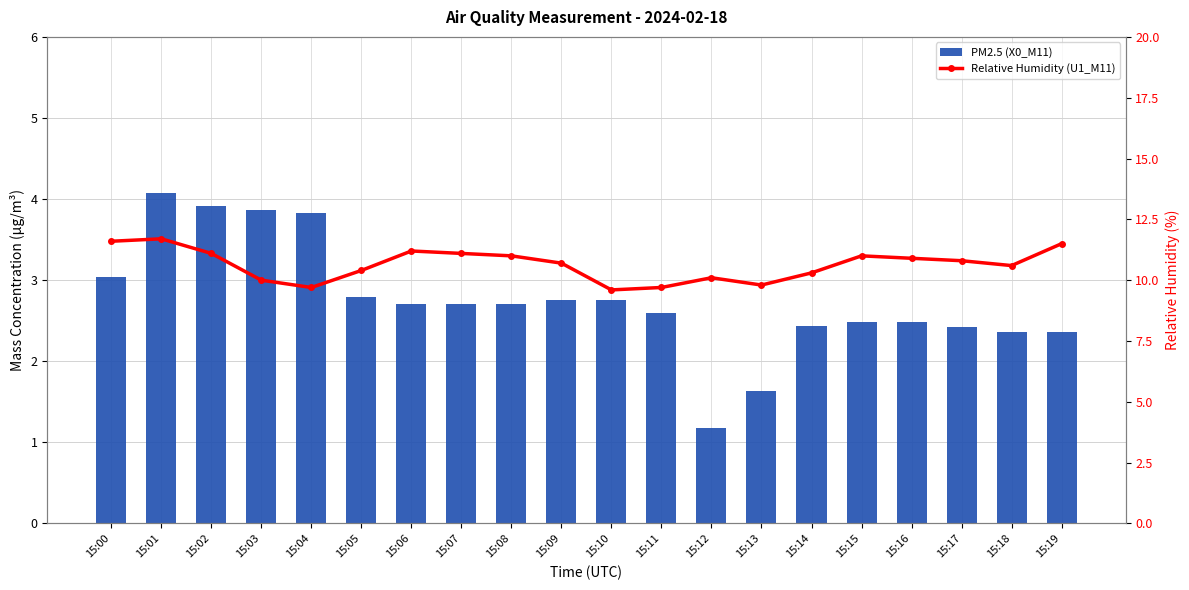

What is the sum of the PM2.5 (X0_M11) values at 15:01 and 15:07?

6.8